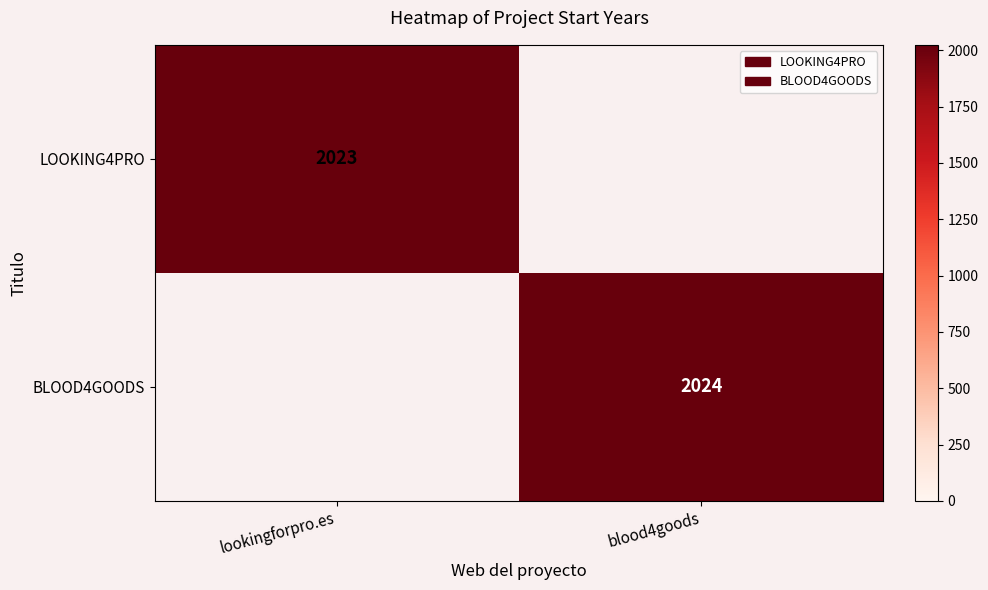

The value of BLOOD4GOODS at blood4goods is 3542. True or false?

False